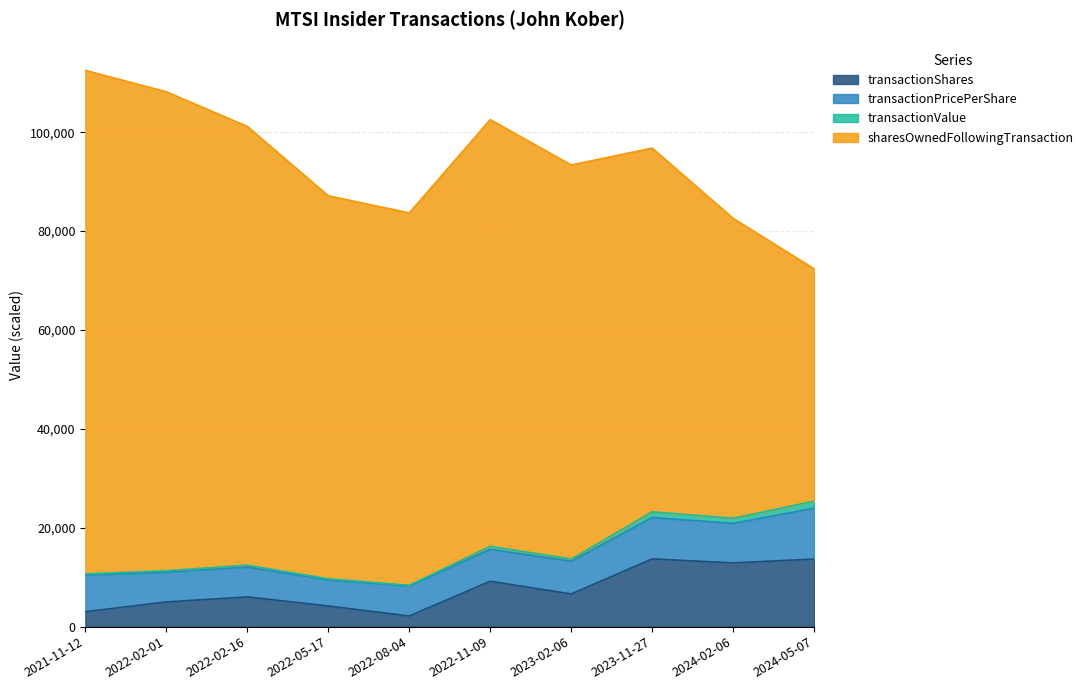

True or false: transactionValue and transactionShares cross at least once.

False